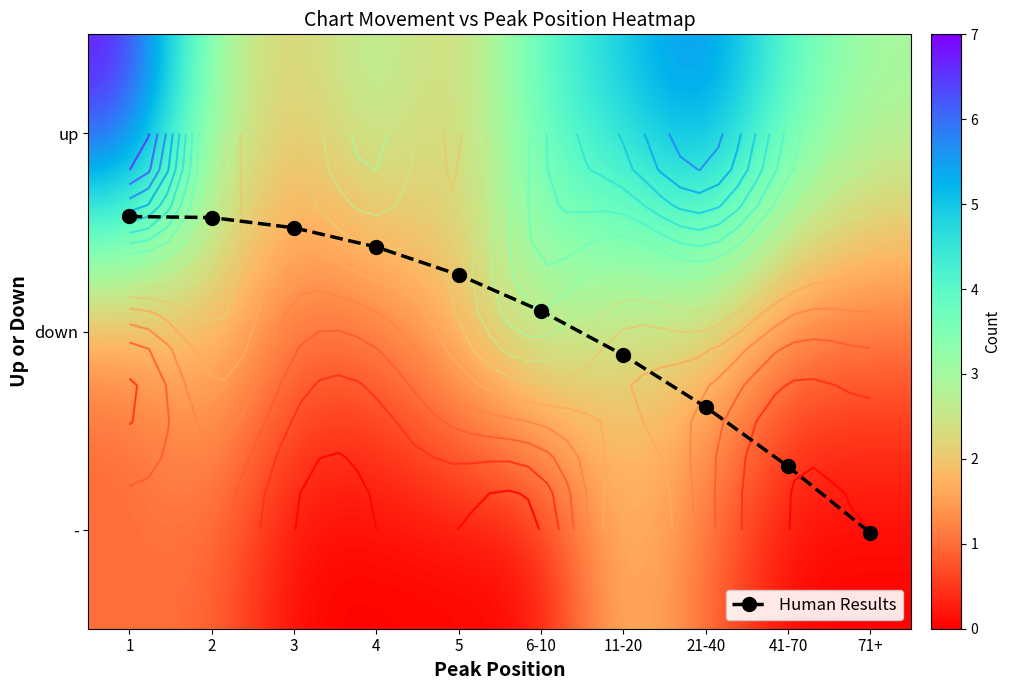

What is the sum of all Human Results values?

9.7